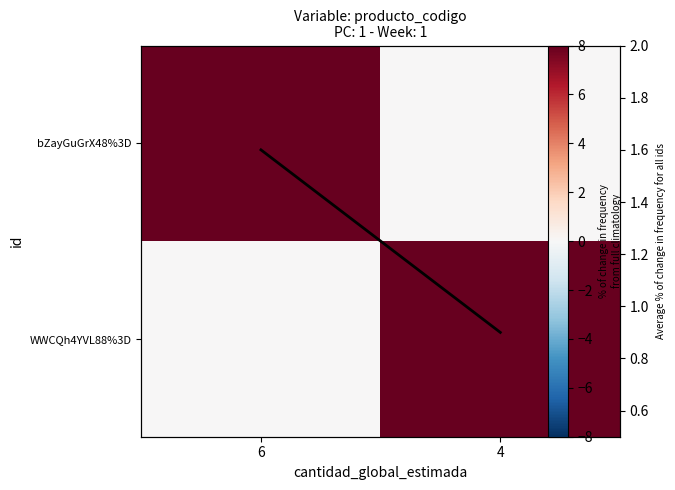

At which label is bZayGuGrX48%3D closest to 4?

6